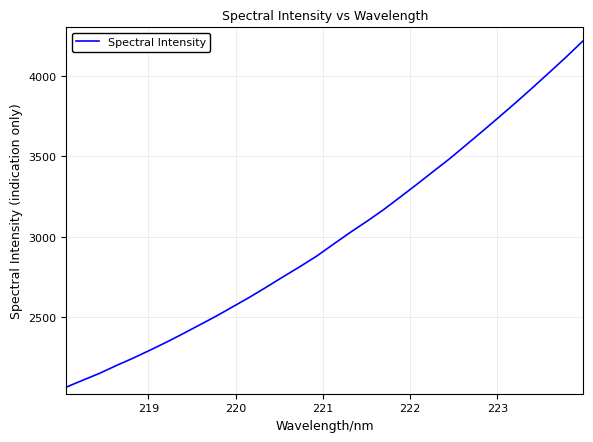

What is the difference between the maximum and minimum values?

2150.5